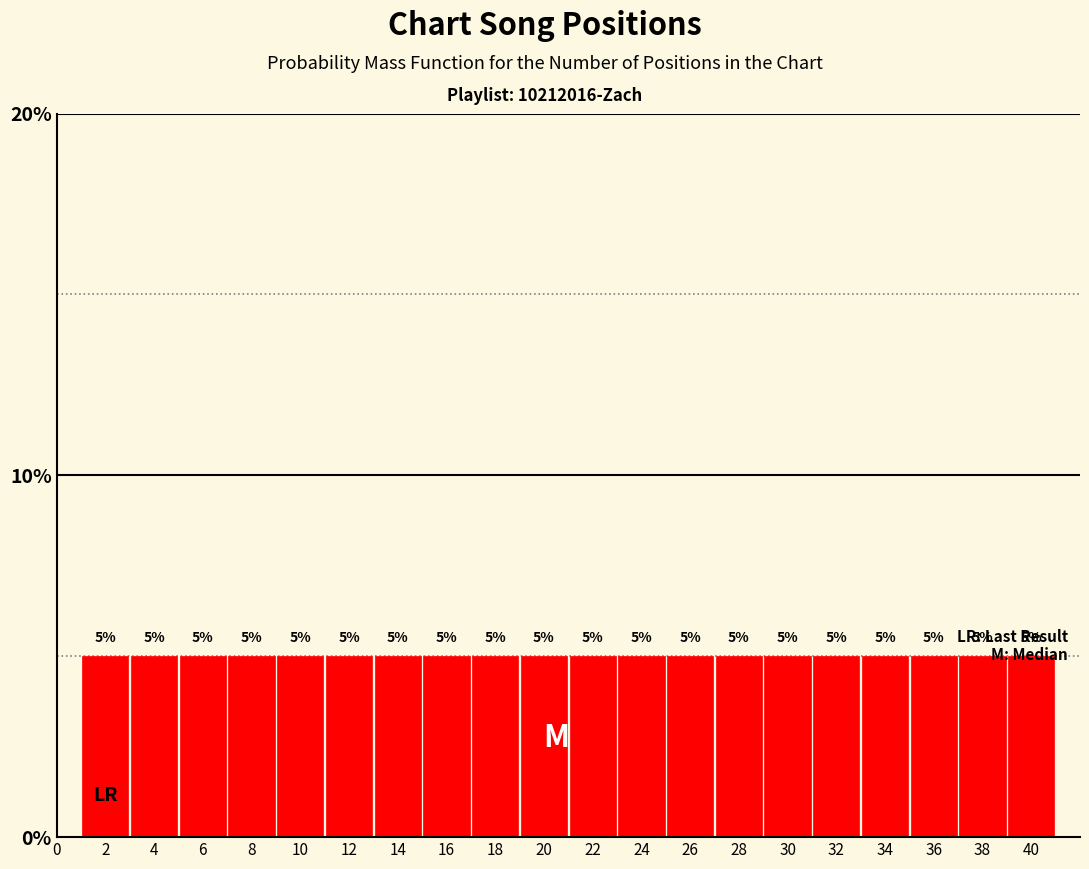

Reading left to right, list every bar in this chart as the range it spans on the x-axis followed by its height.

1 to 3: 5
3 to 5: 5
5 to 7: 5
7 to 9: 5
9 to 11: 5
11 to 13: 5
13 to 15: 5
15 to 17: 5
17 to 19: 5
19 to 21: 5
21 to 23: 5
23 to 25: 5
25 to 27: 5
27 to 29: 5
29 to 31: 5
31 to 33: 5
33 to 35: 5
35 to 37: 5
37 to 39: 5
39 to 41: 5